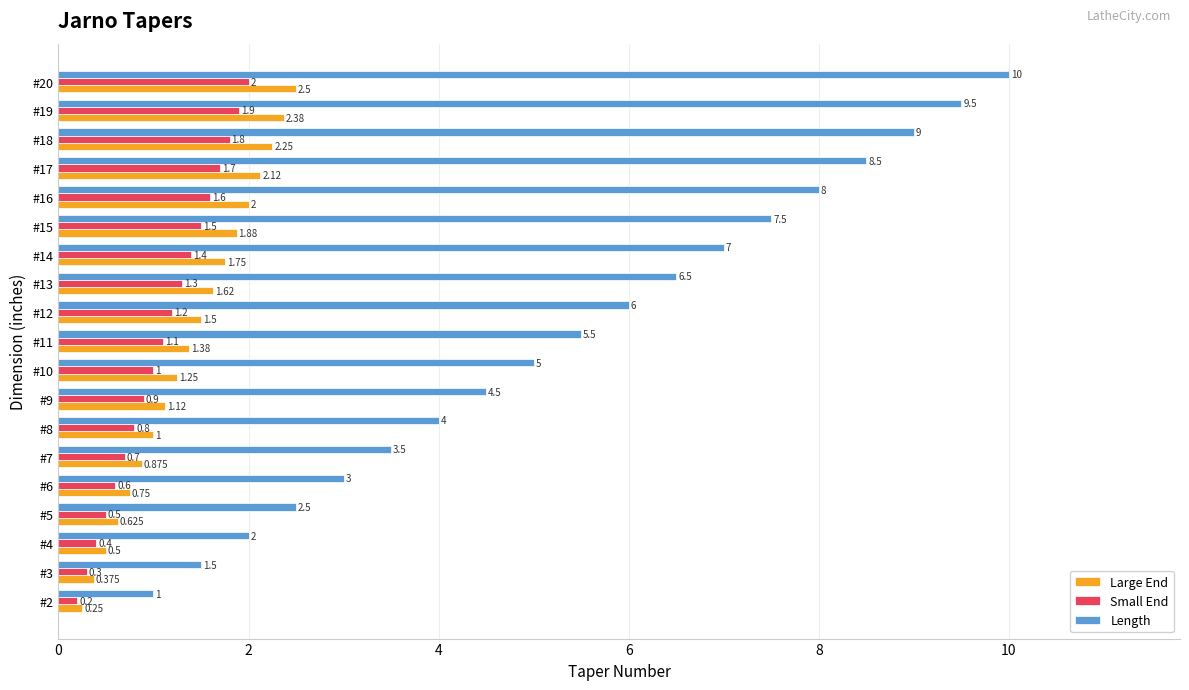

Rank the series by their maximum value, from lowest to highest.

Small End, Large End, Length